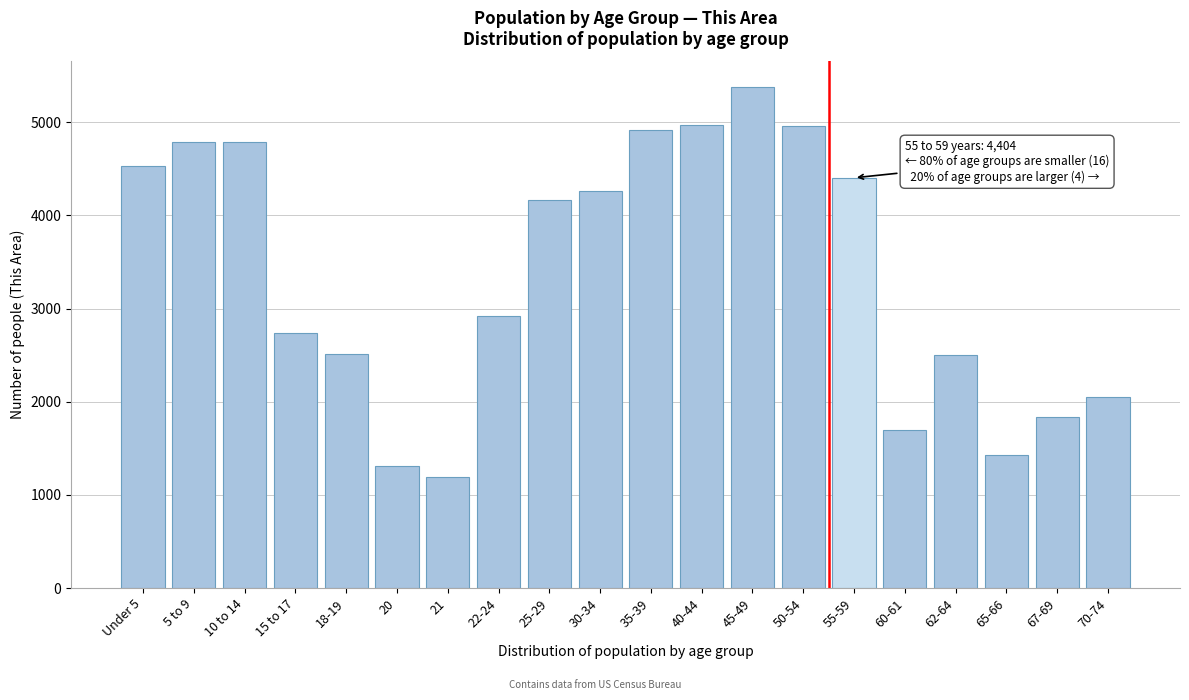

What is the sum of all values?

67367